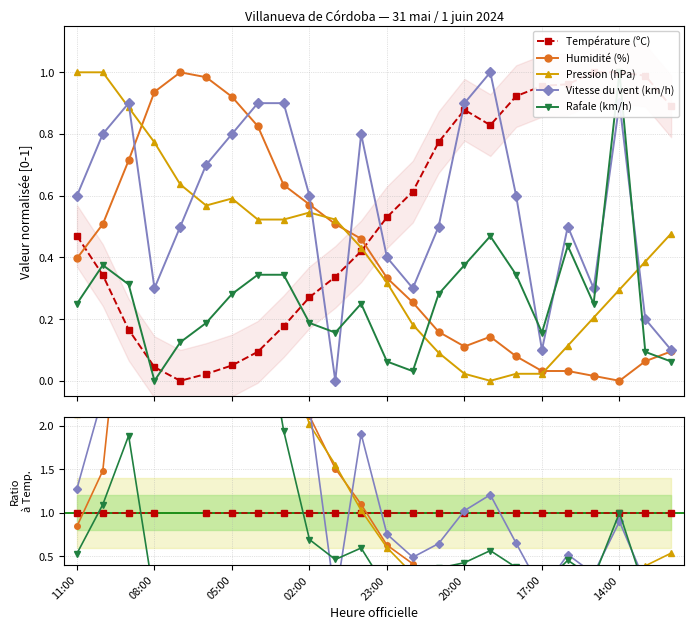

What is the difference between the Humidité (%) values at 21 and 11?

1.1